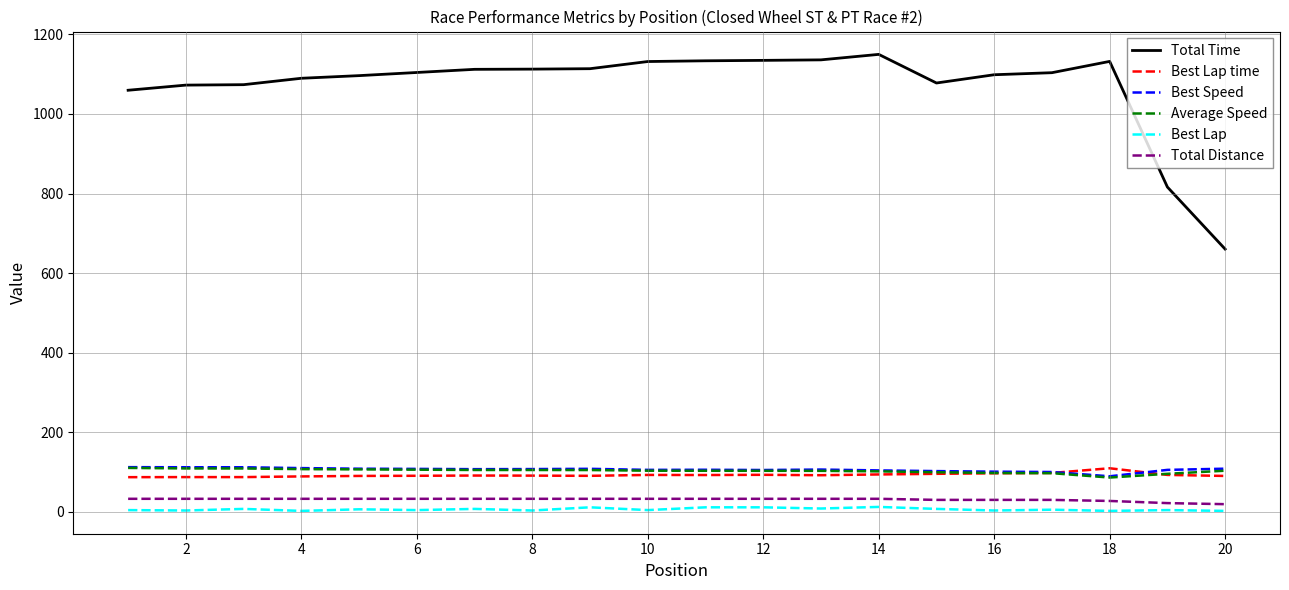

Which series has the largest range (max minus min)?

Total Time